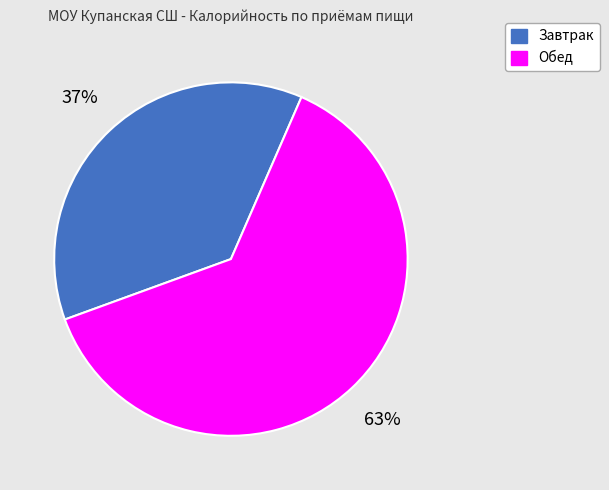

Count the number of slices in the pie.

2